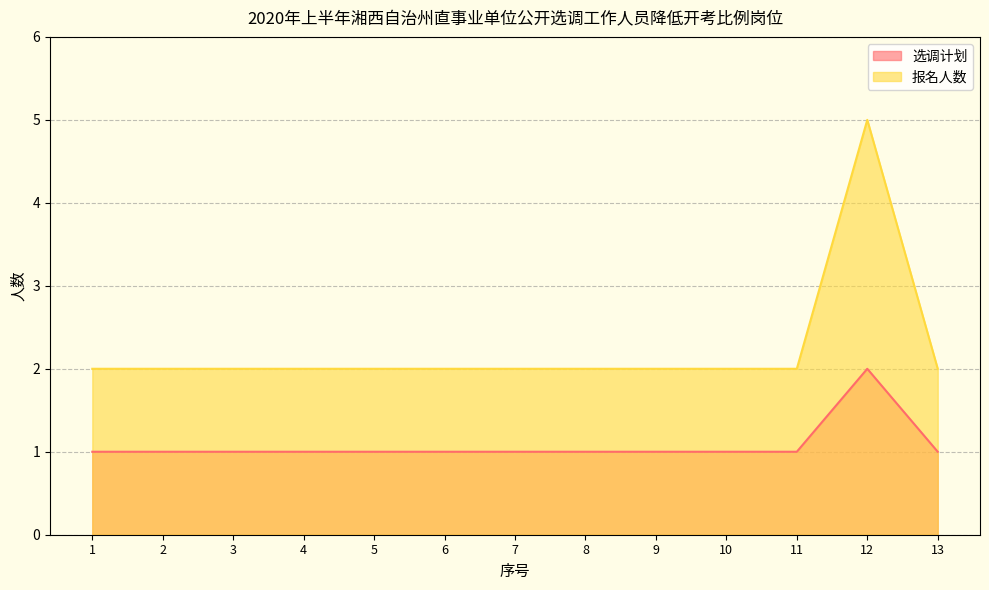

Count the 报名人数 values in the range 2 to 3.

12